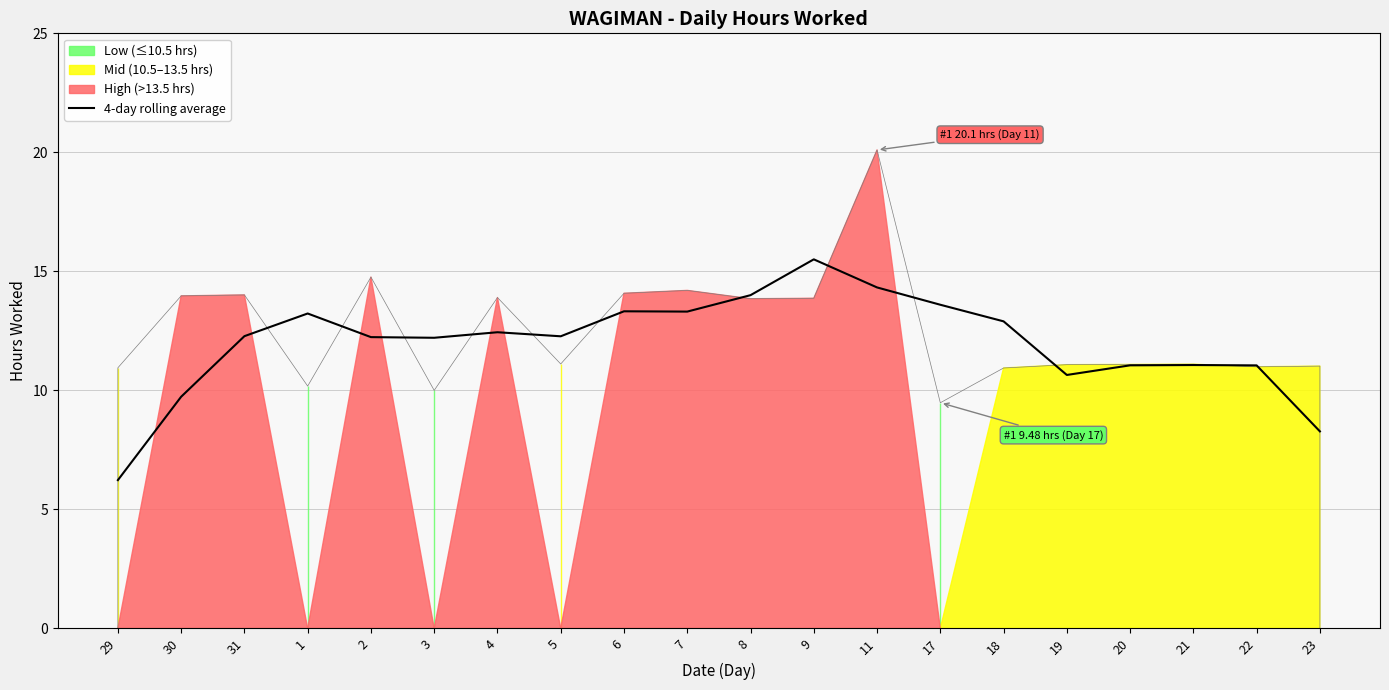

At which category does the chart reach its minimum across all series?

29